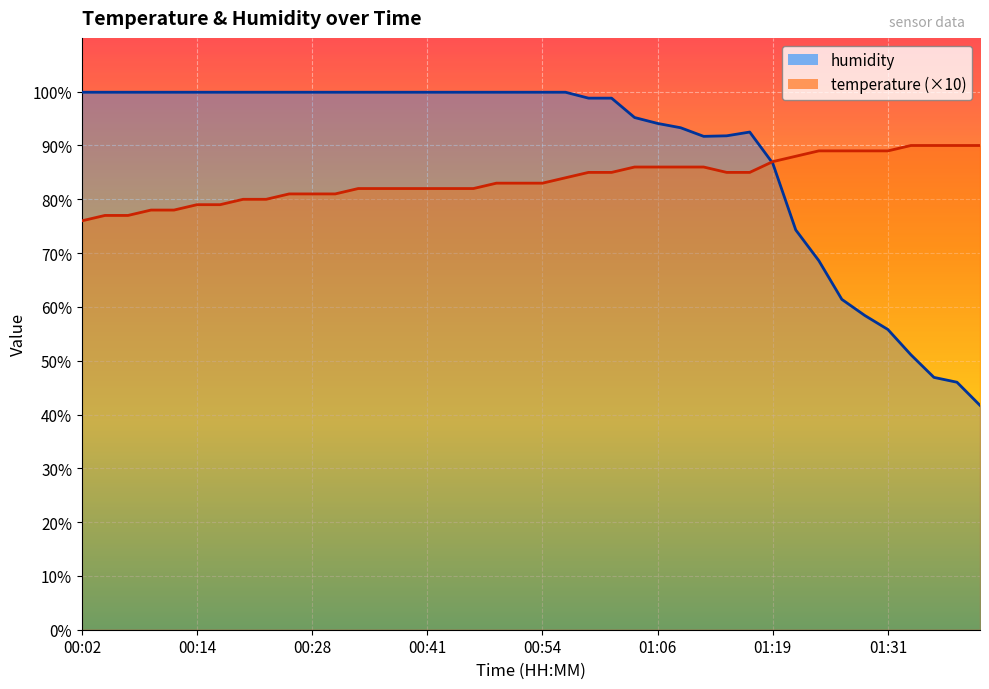

What is the sum of all humidity values?

3544.9